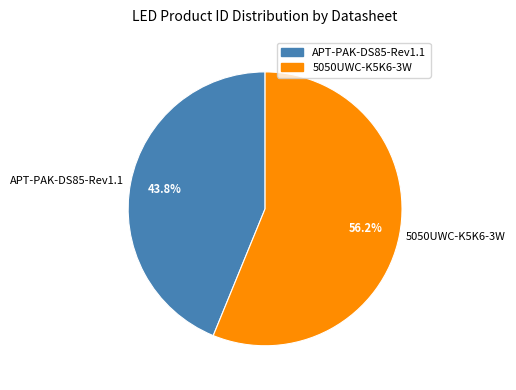

The 5050UWC-K5K6-3W slice represents 67% of the pie. True or false?

False